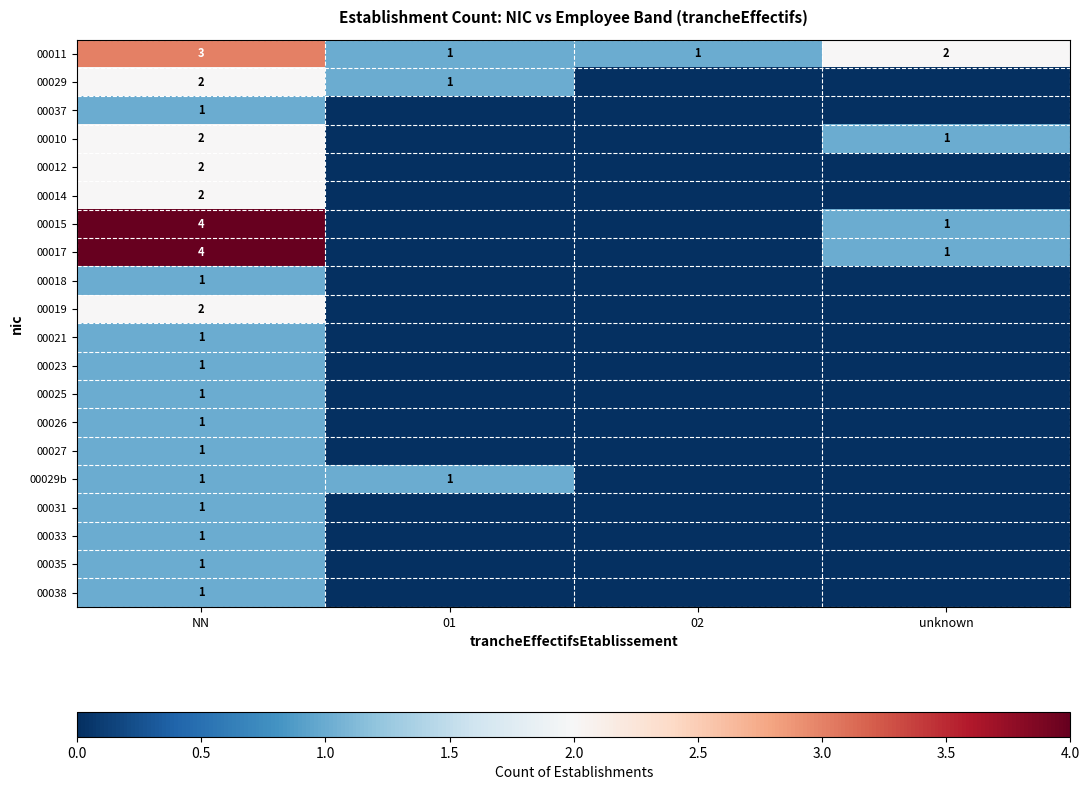

How many 00011 values are between 1 and 3?

4